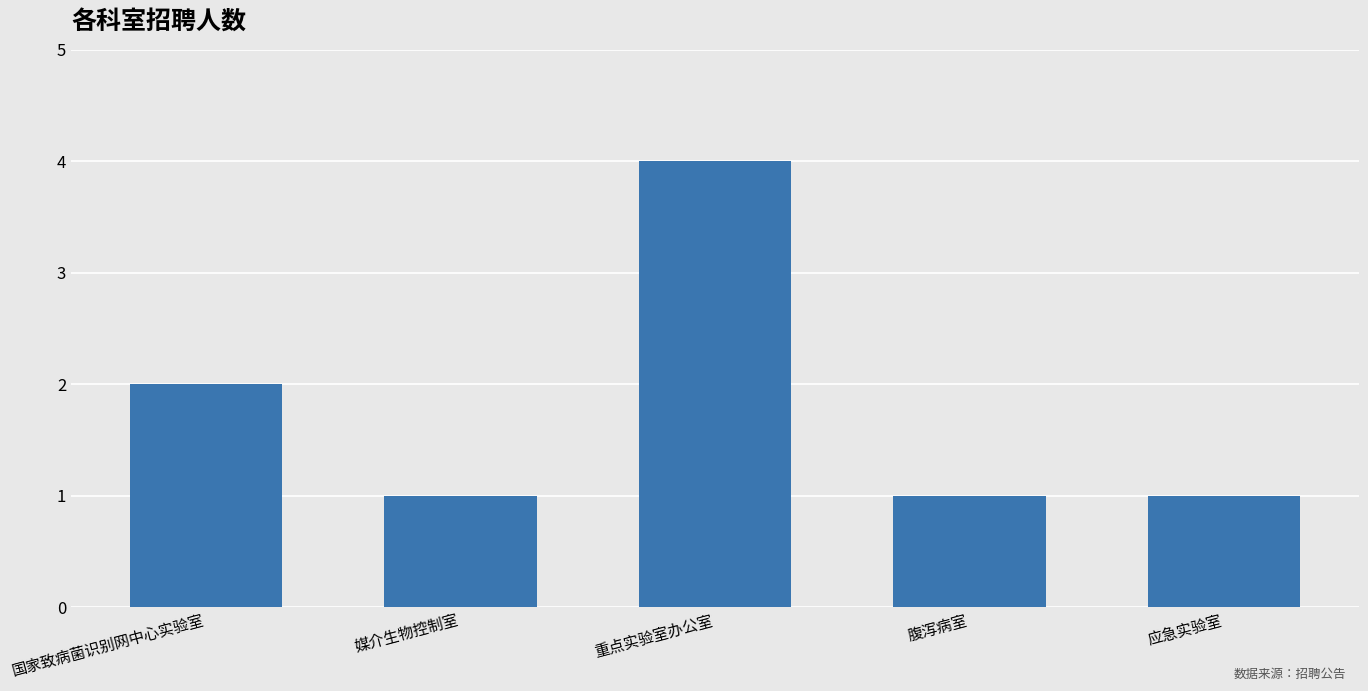

Does the chart contain any negative values?

No